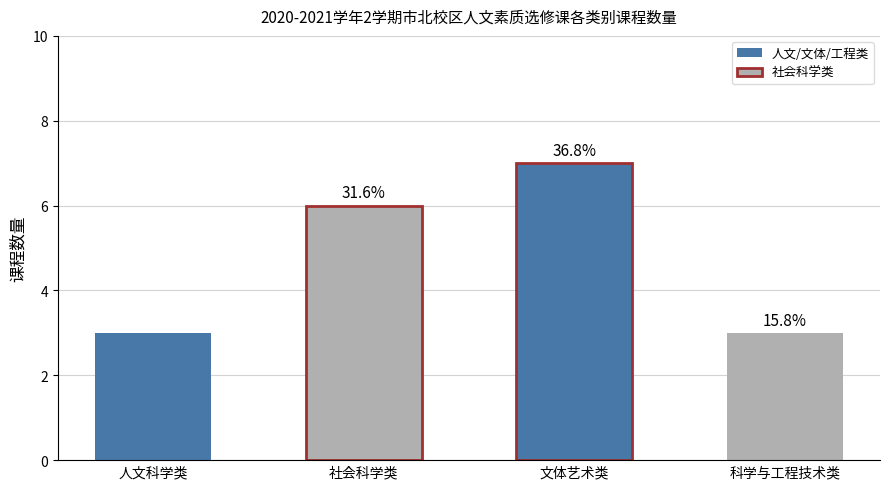

Are the bars grouped side by side (vs. stacked)?

No